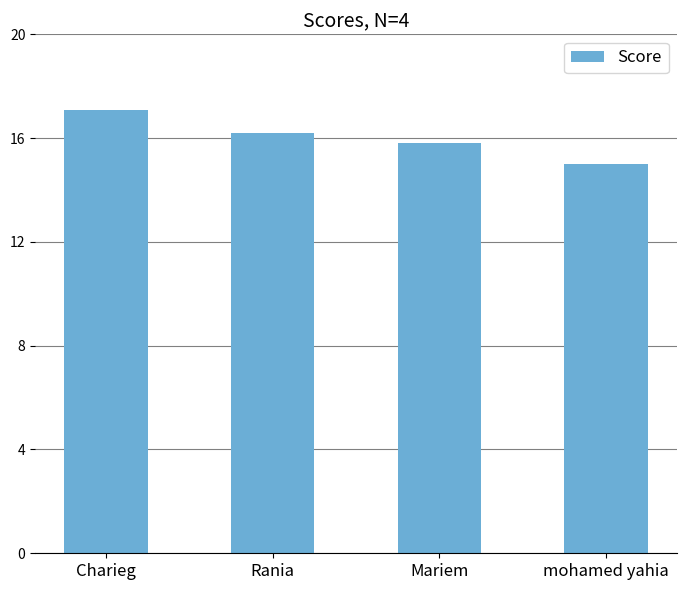

What is the label of the 3rd bar from the left?

Mariem